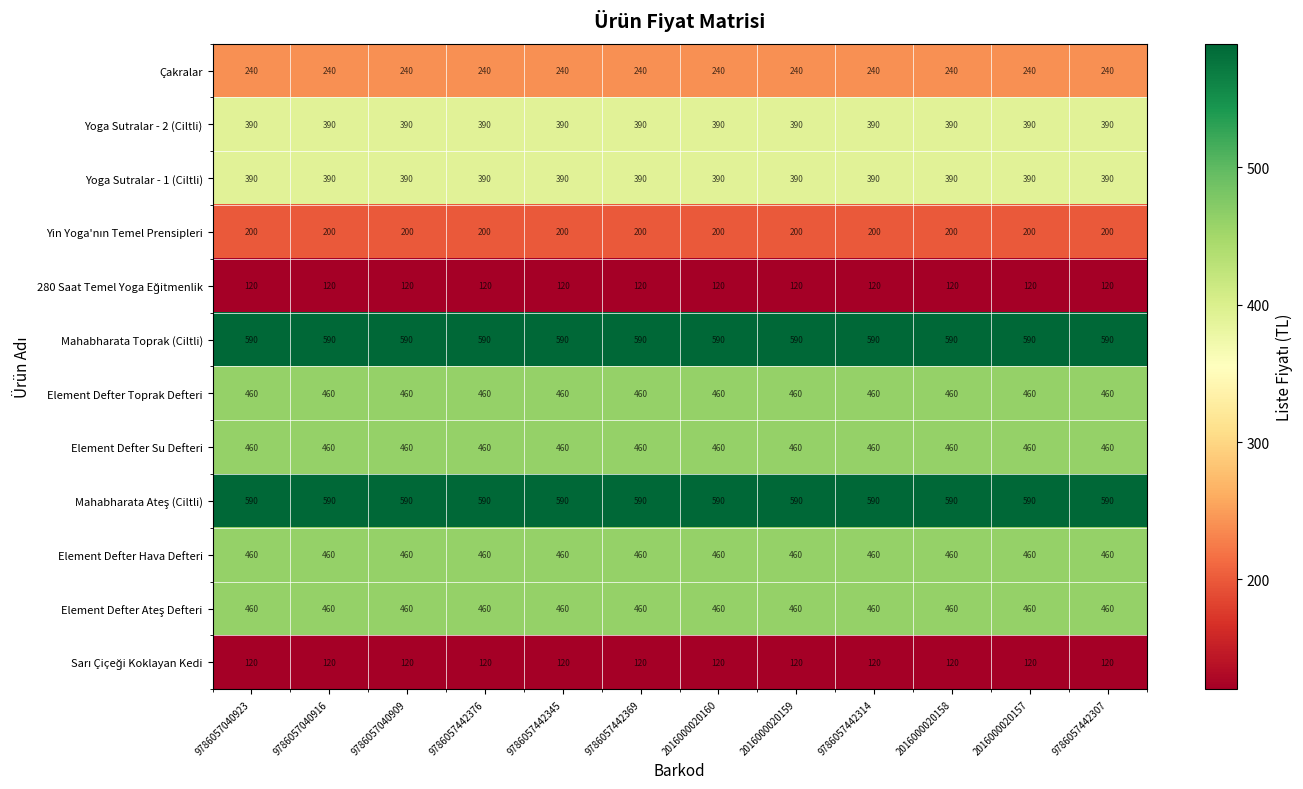

At how many categories does at least one series exceed 465?

12